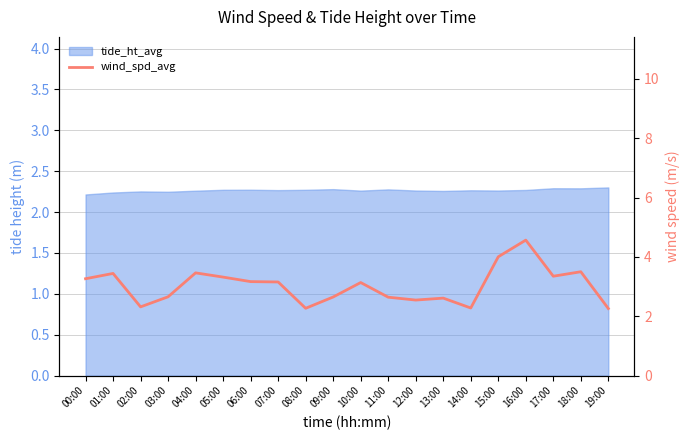

What is the difference between the maximum and second lowest values?

2.3